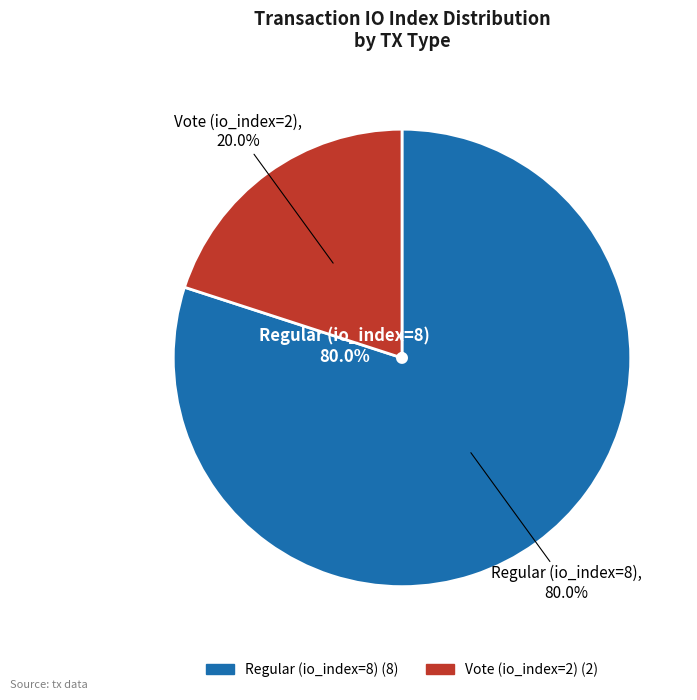

Which slice is the smallest?

Vote (io_index=2)